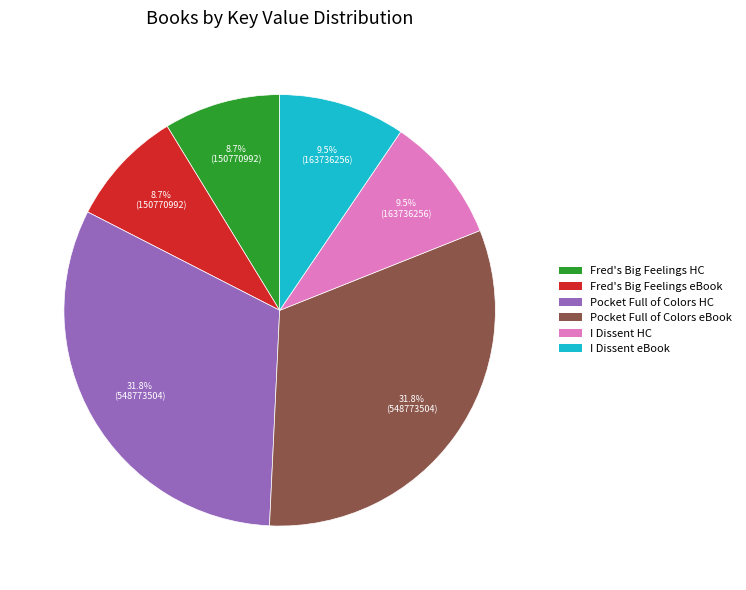

To the nearest percent, what is the average slice percentage?

17%